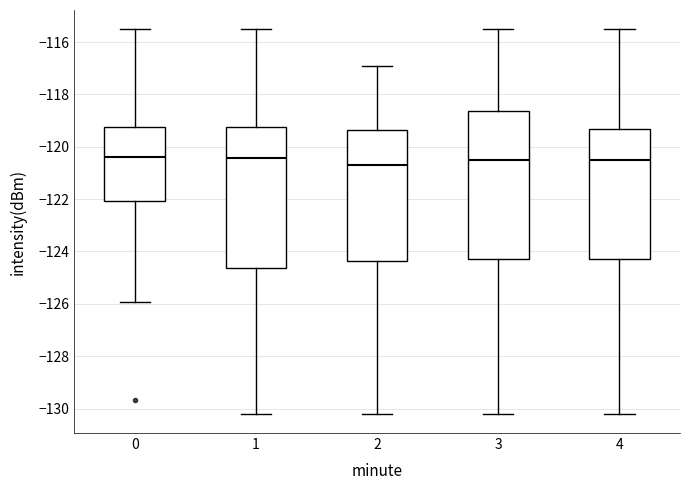

Where is the upper edge of the box at x = 2 on the y-axis? The values are not printed on the chart, so give them approximately, as read against the axis.

-119.4